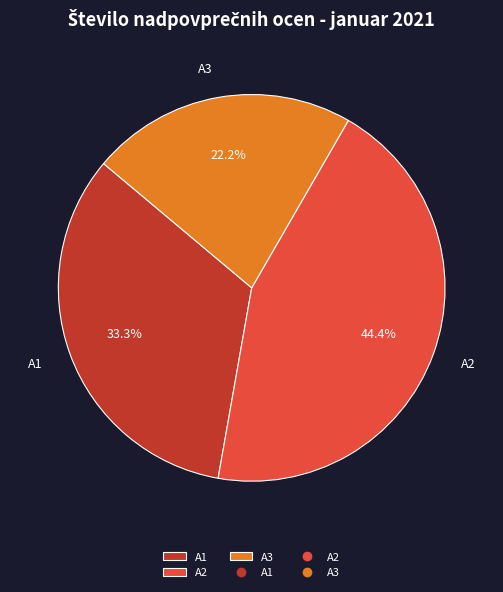

What portion of the pie excludes A1?

66.7%